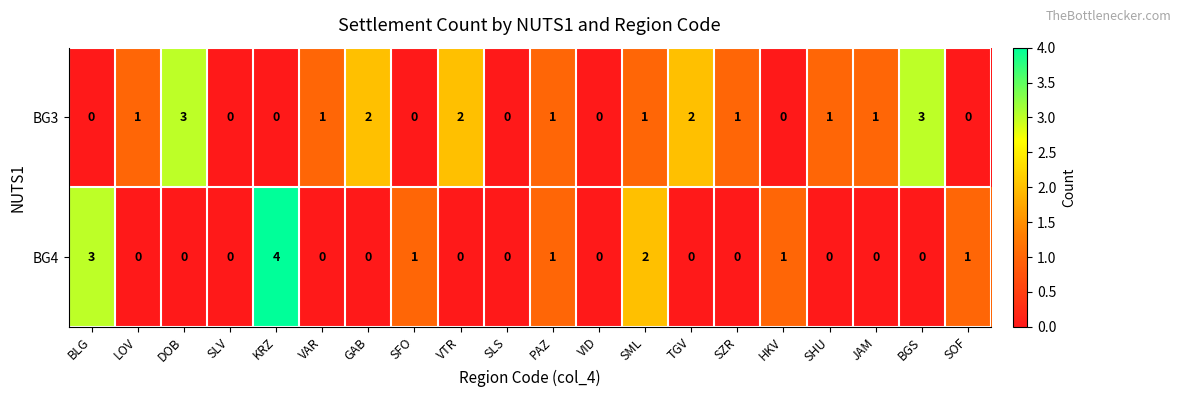

Rank the series by their maximum value, from highest to lowest.

BG4, BG3